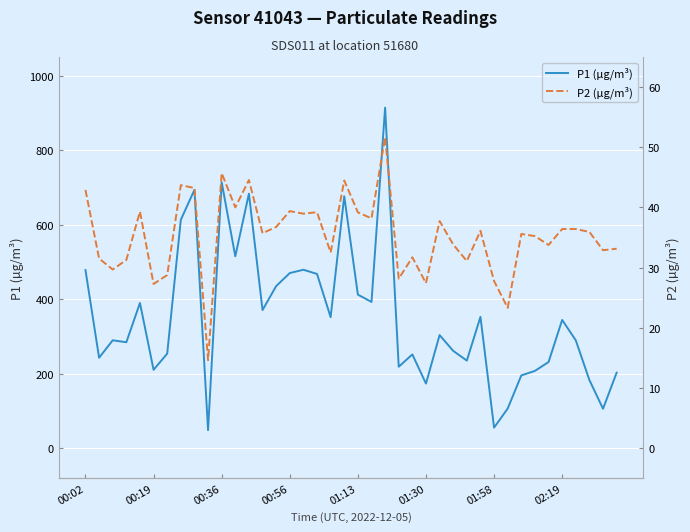

Is this an area chart (filled region under the line)?

No